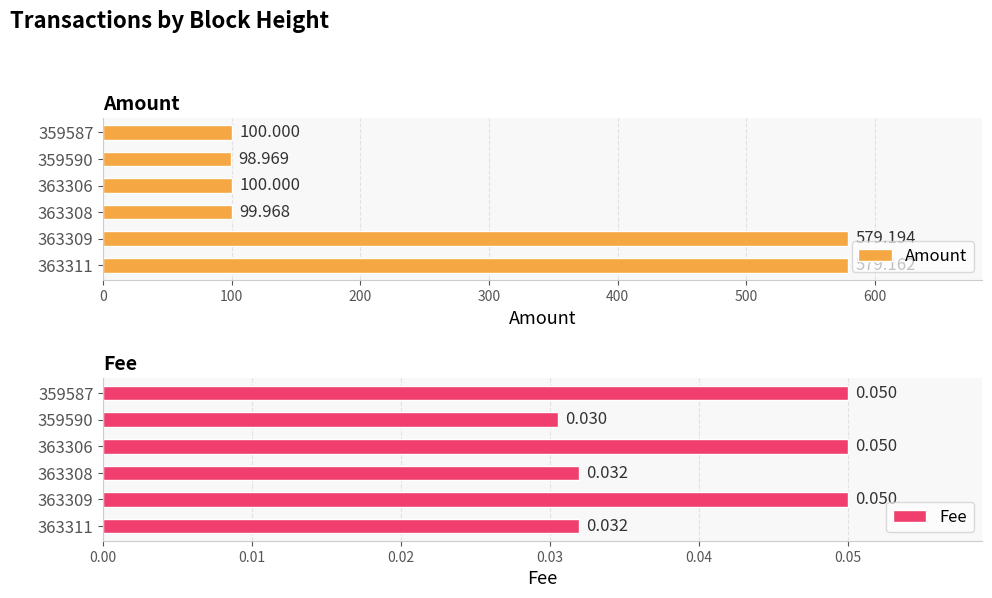

List the series in order of their overall mean, highest first.

Amount, Fee